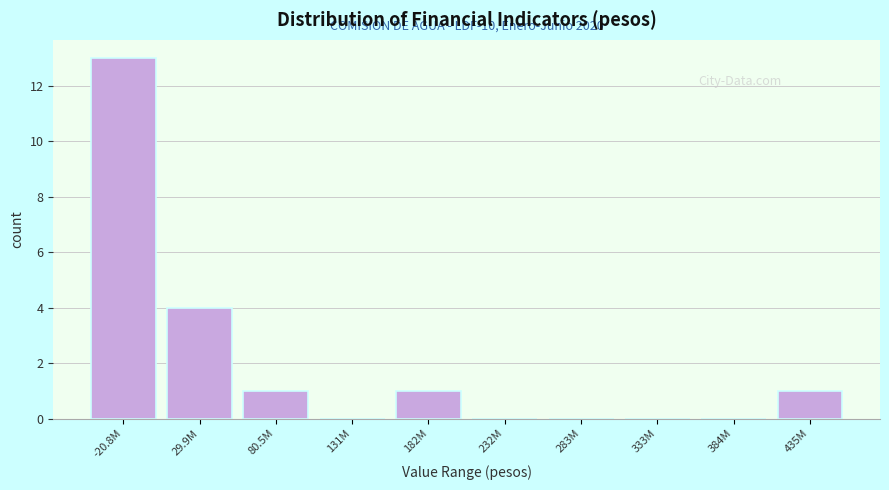

Reading left to right, list all the values displayed in this chart.

-20.8M=13	29.9M=4	80.5M=1	131M=0	182M=1	232M=0	283M=0	333M=0	384M=0	435M=1